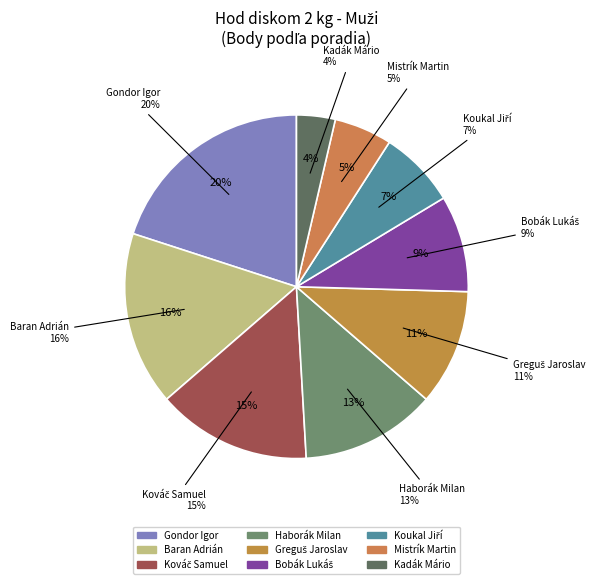

Does Greguš Jaroslav account for over 50% of the chart?

No